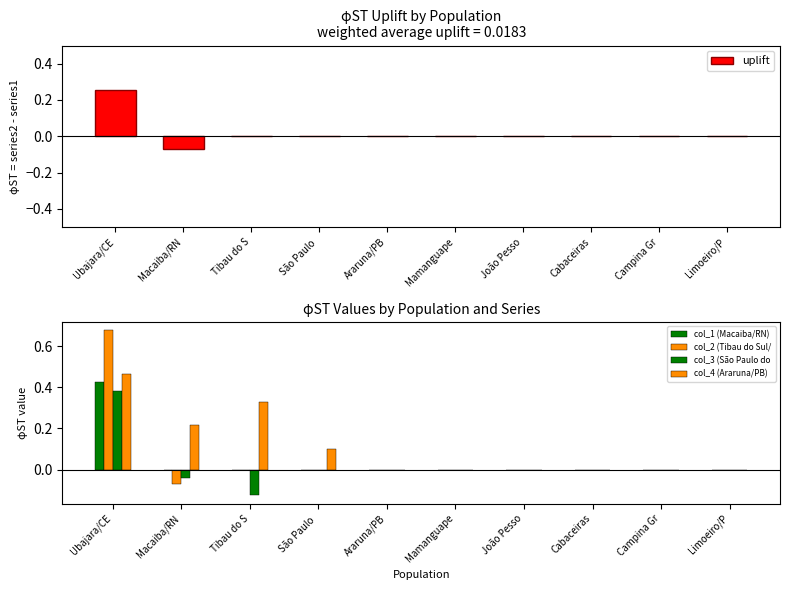

Which series changed the most between Mamanguape and João Pesso?

uplift